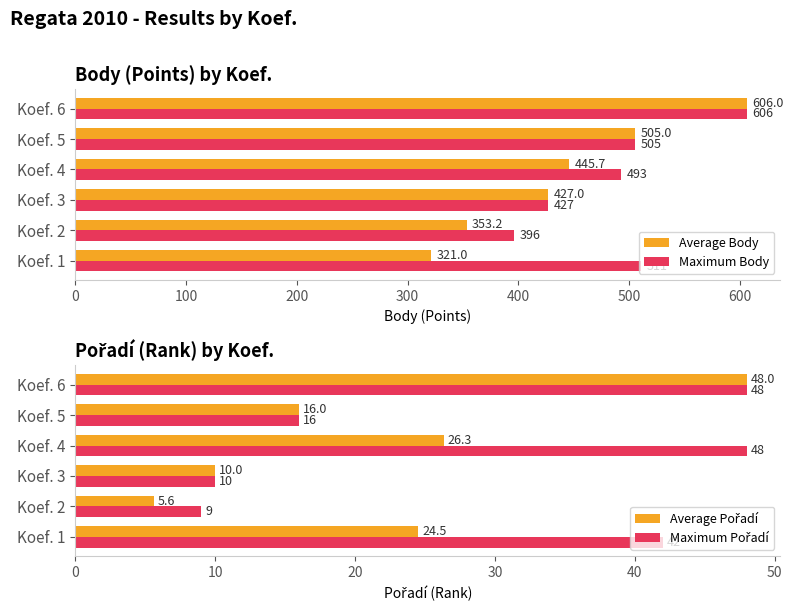

What is the difference between the maximum and minimum values in the Average Body series?

285.0